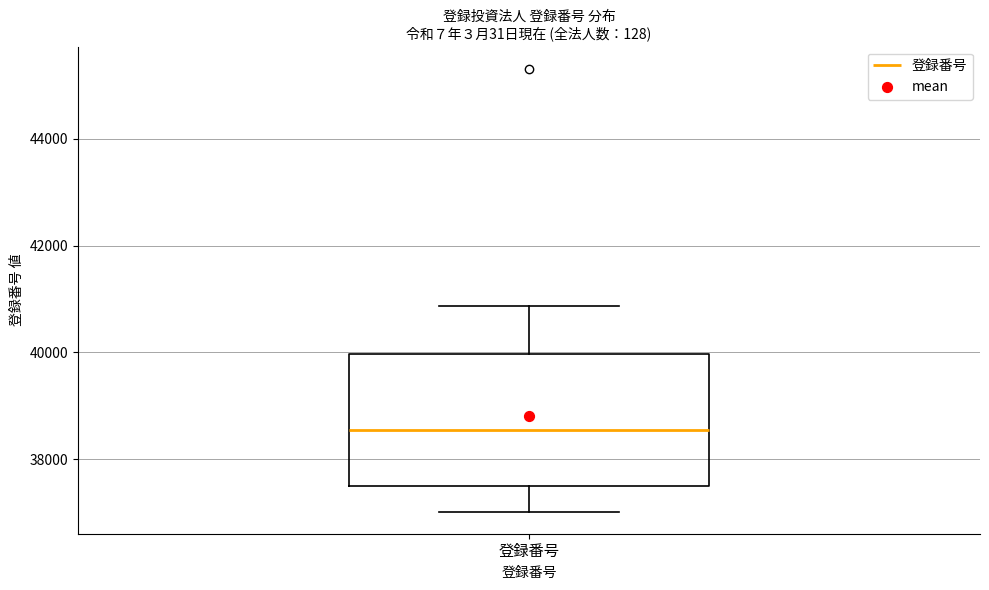

Transcribe this box plot: give where the median line is, the range the box spans, and where the two whiskers end, as read against the y-axis. The values are not printed on the chart, so give them approximately, as read against the axis.

median 38600, box 37600 to 40000, whiskers 37000 to 40800